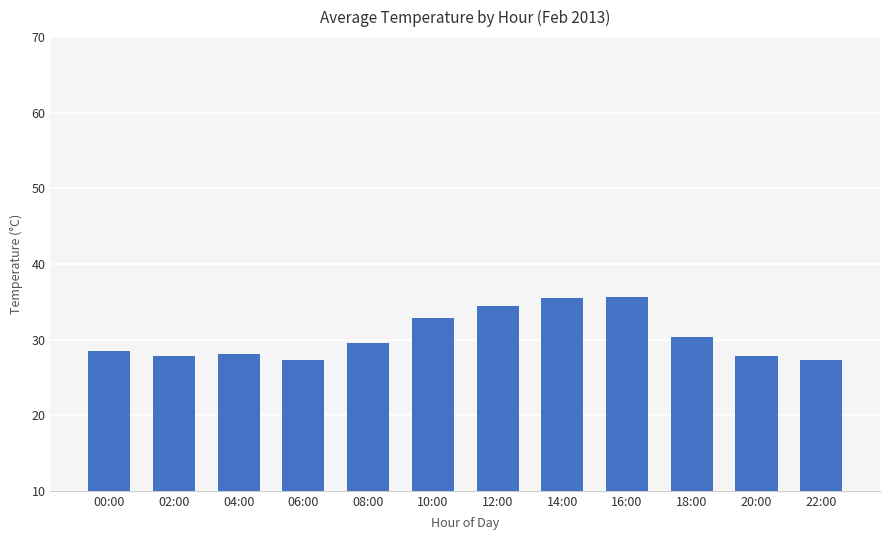

What is the label of the 5th bar from the left?

08:00